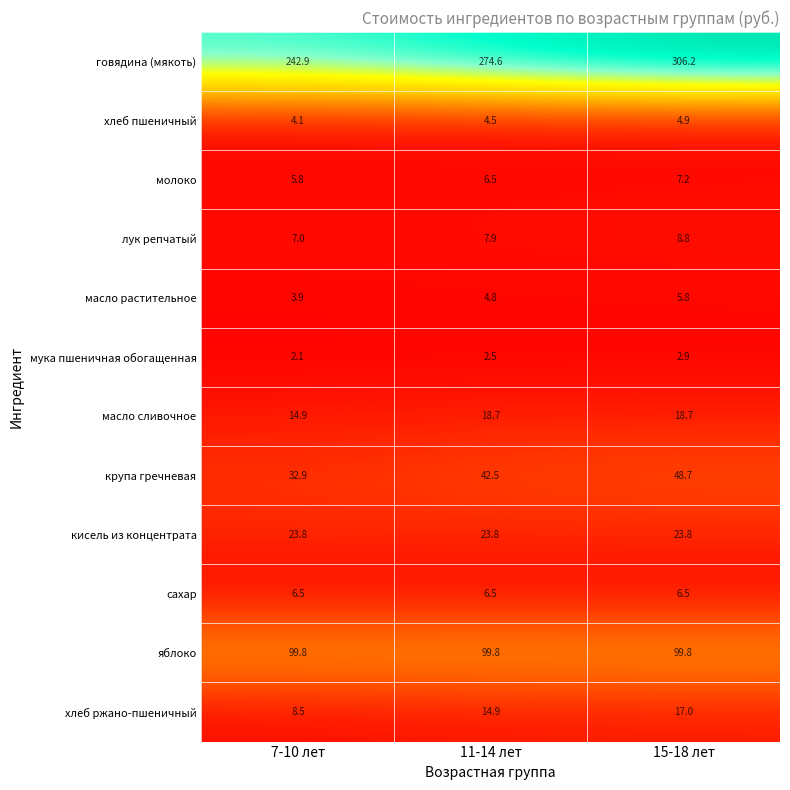

What is the average value of the крупа гречневая series?

41.4